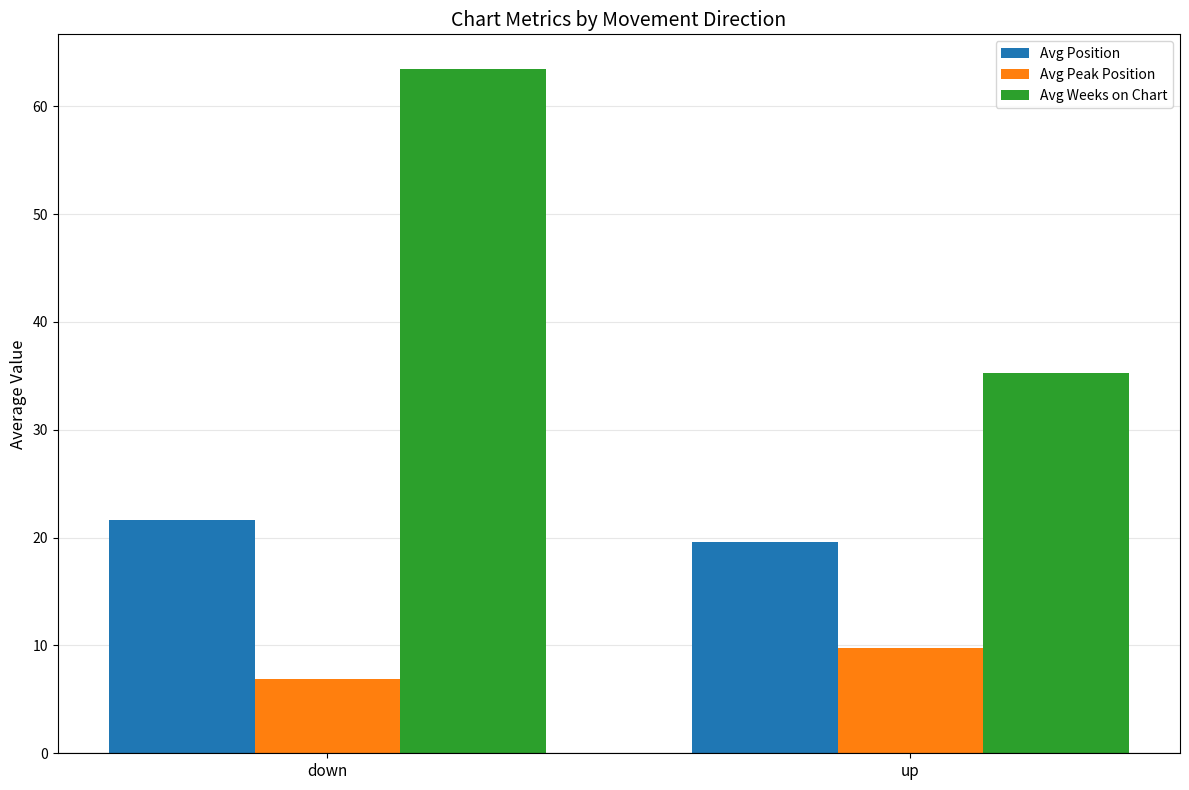

How many data points in Avg Weeks on Chart are above 63?

1